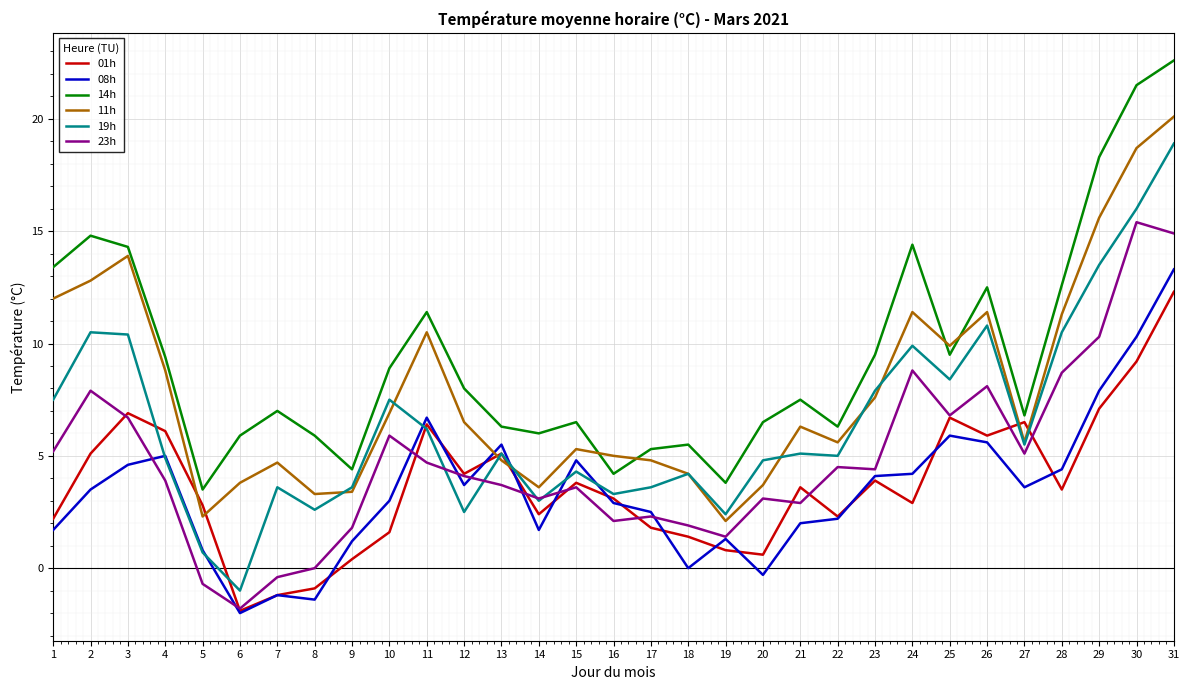

Between 12 and 20, which series saw the biggest shift?

08h